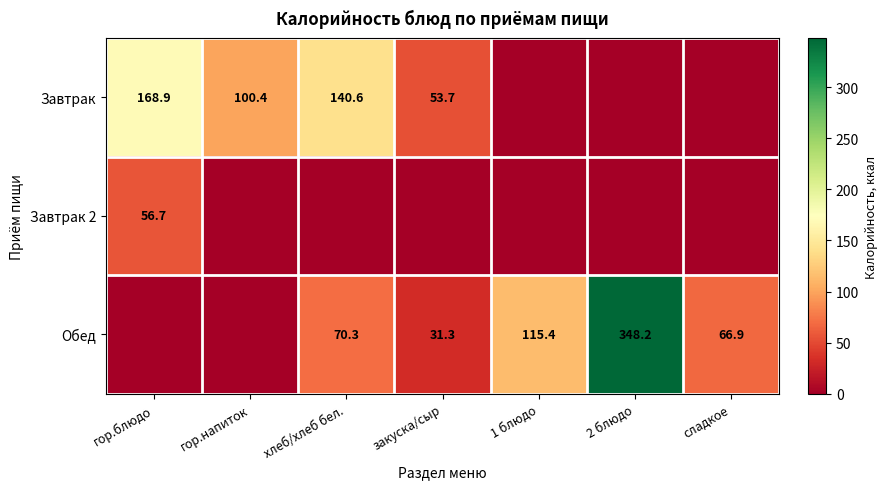

The value of Обед at 2 блюдо is 348.2. True or false?

True